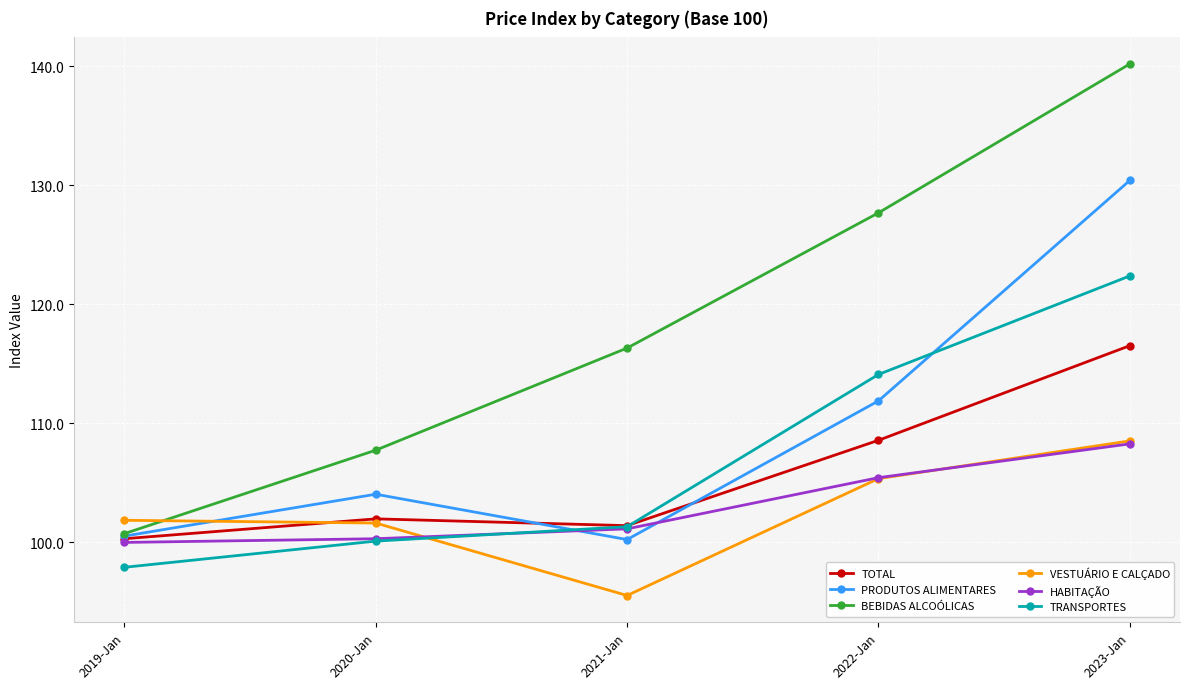

True or false: TOTAL and BEBIDAS ALCOÓLICAS cross at least once.

False